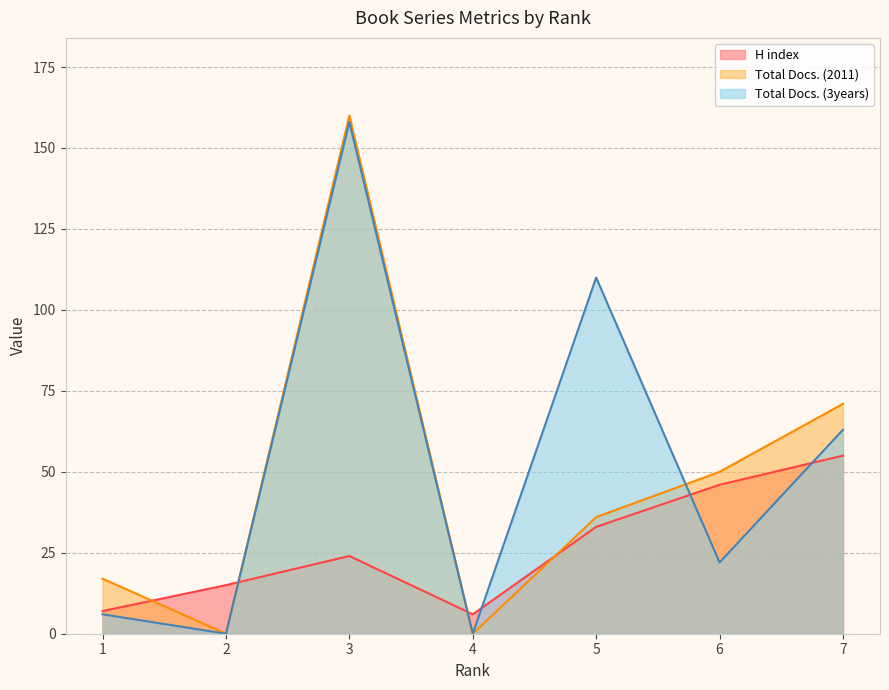

How many data points in H index are less than 24?

3